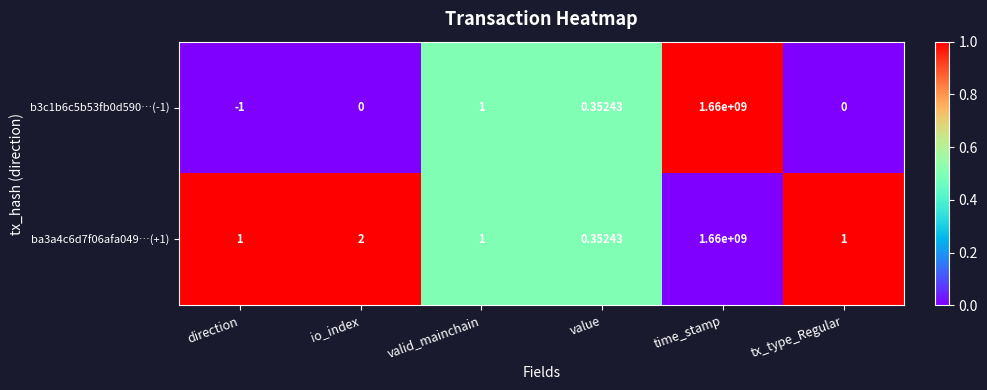

At which label does ba3a4c6d7f06afa049…(+1) reach its minimum?

value